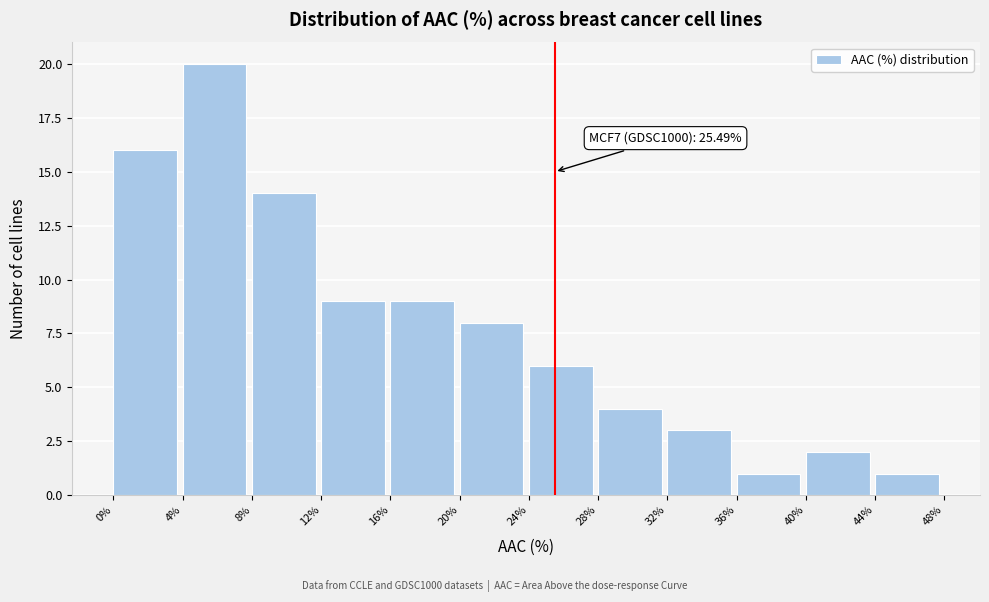

Over which range of the x-axis is the bar tallest?

4% to 8%